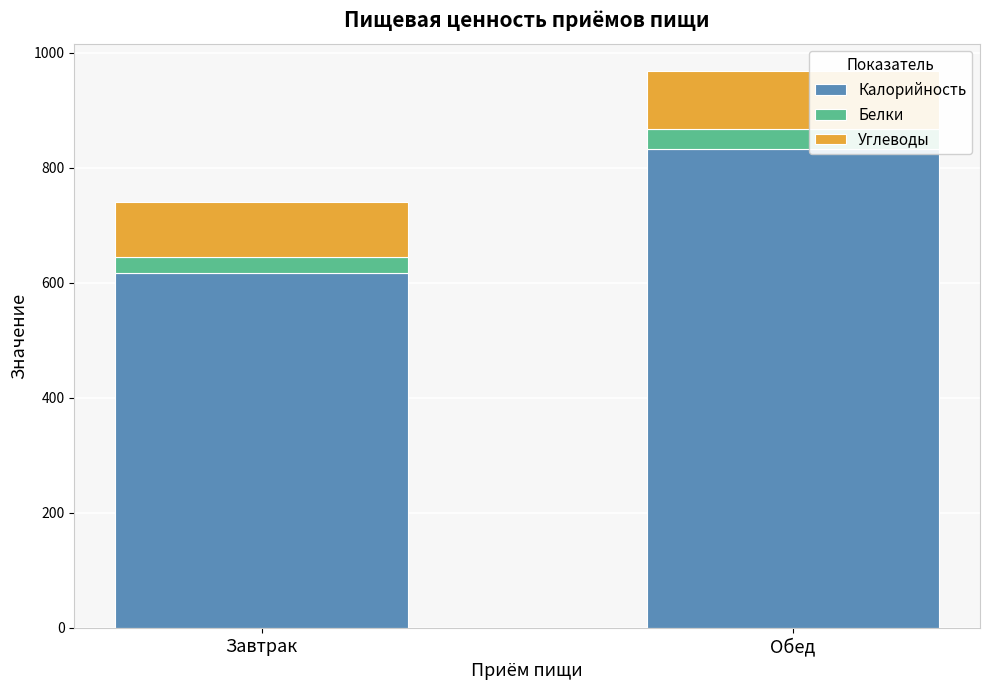

At which label does Калорийность reach its minimum?

Завтрак